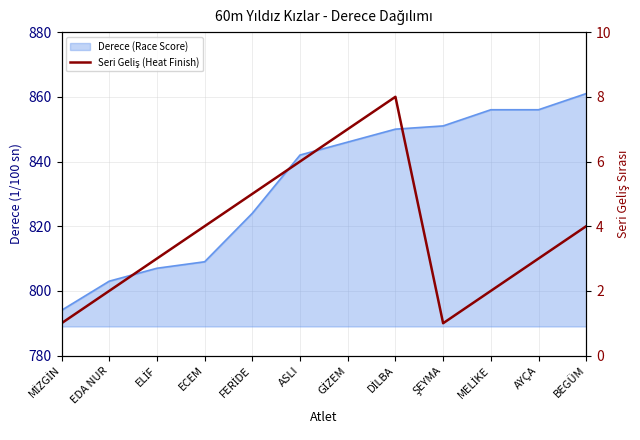

How many lines are shown in the chart?

1